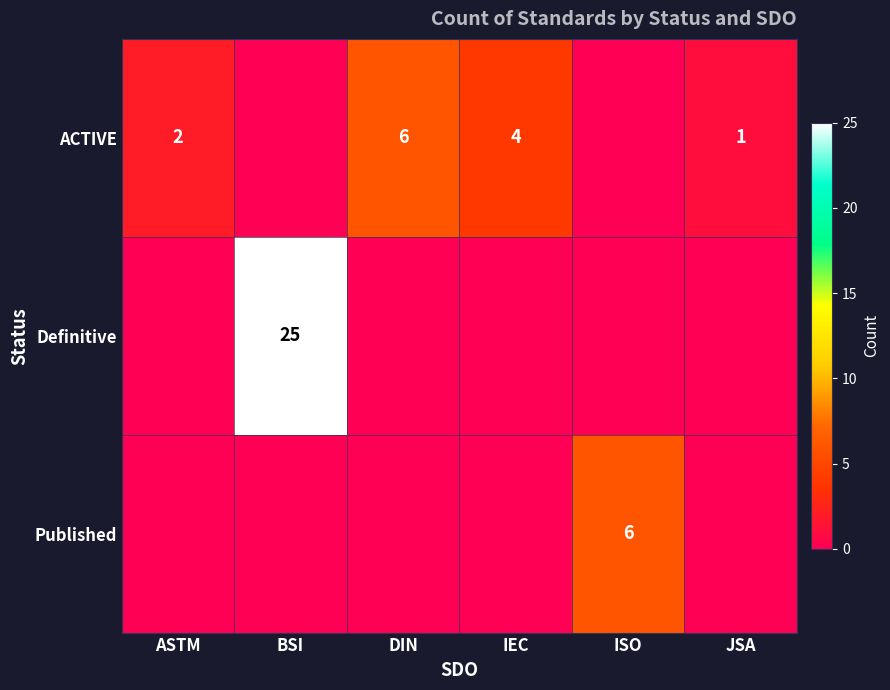

Is it true that ACTIVE equals 2 at ASTM?

True